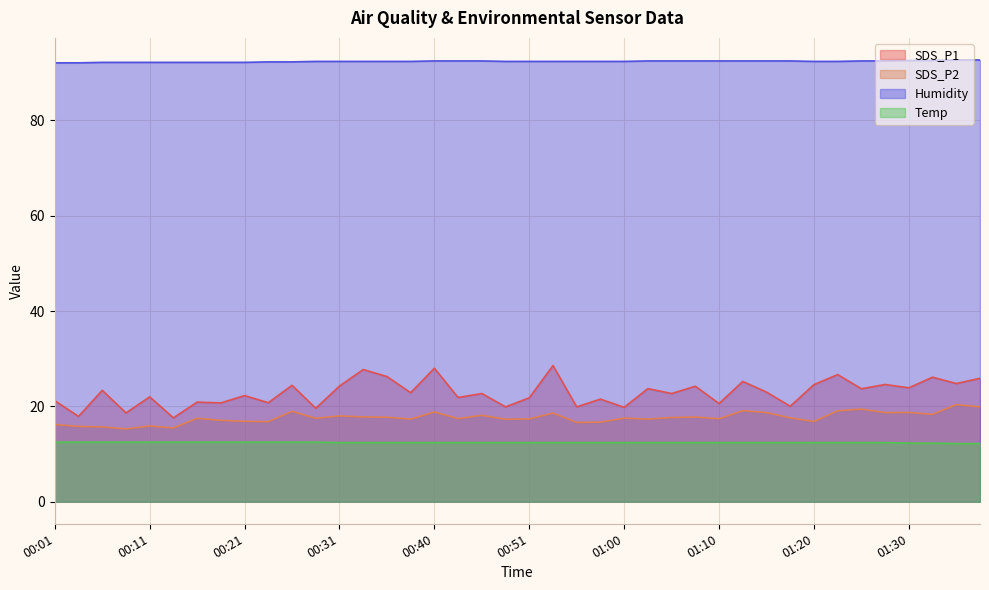

Which label corresponds to the smallest value in the chart?

01:35